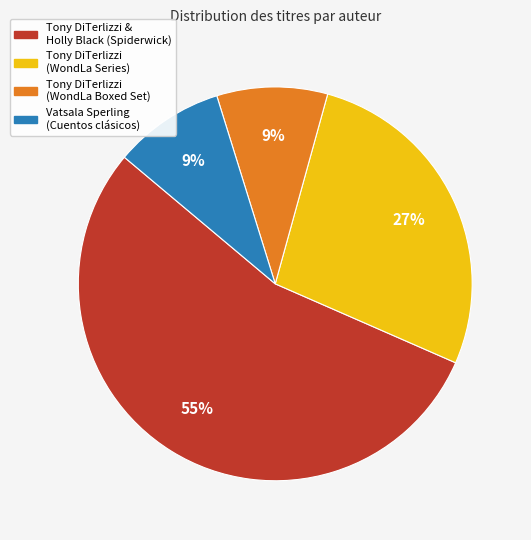

Is there a majority slice in this chart?

Yes